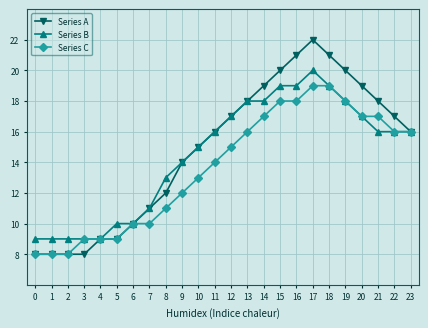

Is the value of Series A at 6 greater than the value of Series B at 13?

No